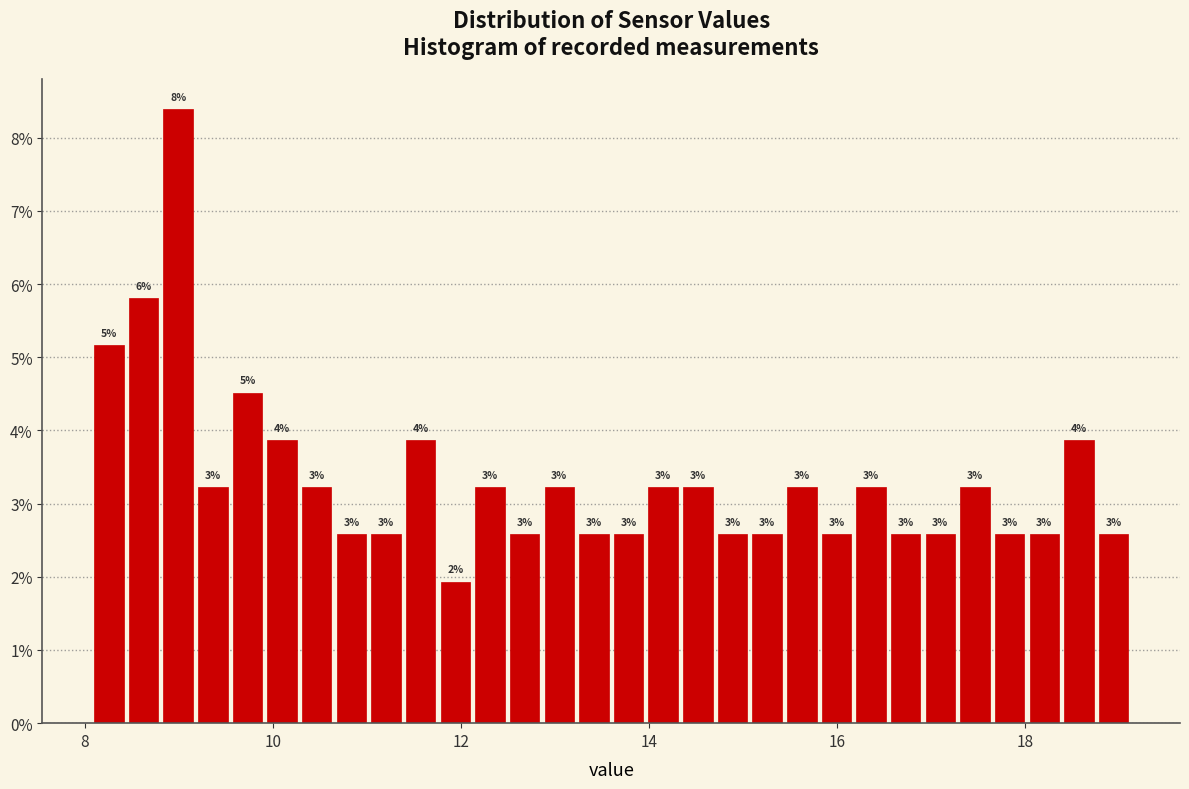

Read against the x-axis, roughly where is the centre of the tallest bar?

9.0